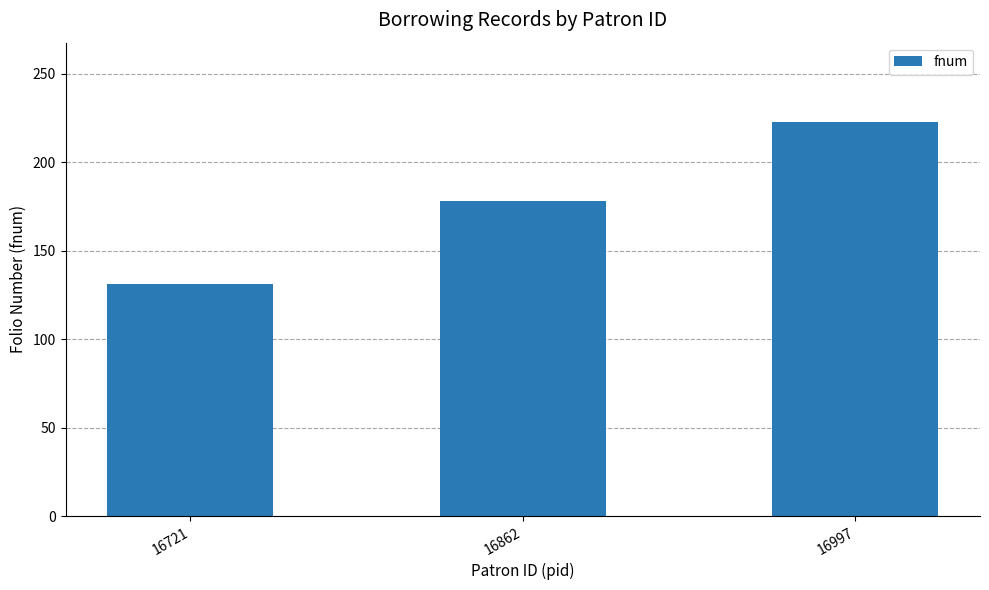

The chart shows a value of 131 at 16721. True or false?

True